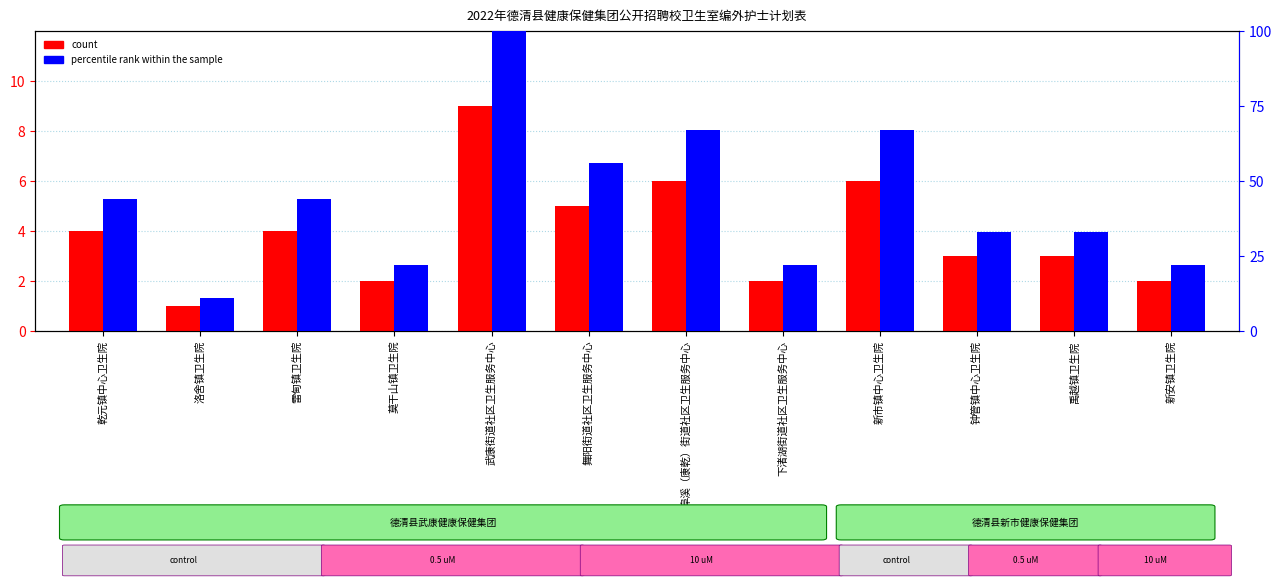

Which series has the largest range (max minus min)?

percentile rank within the sample